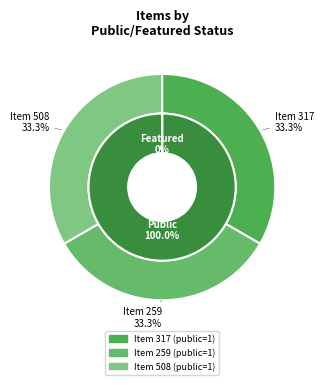

To the nearest percent, what portion does 317 represent?

33%